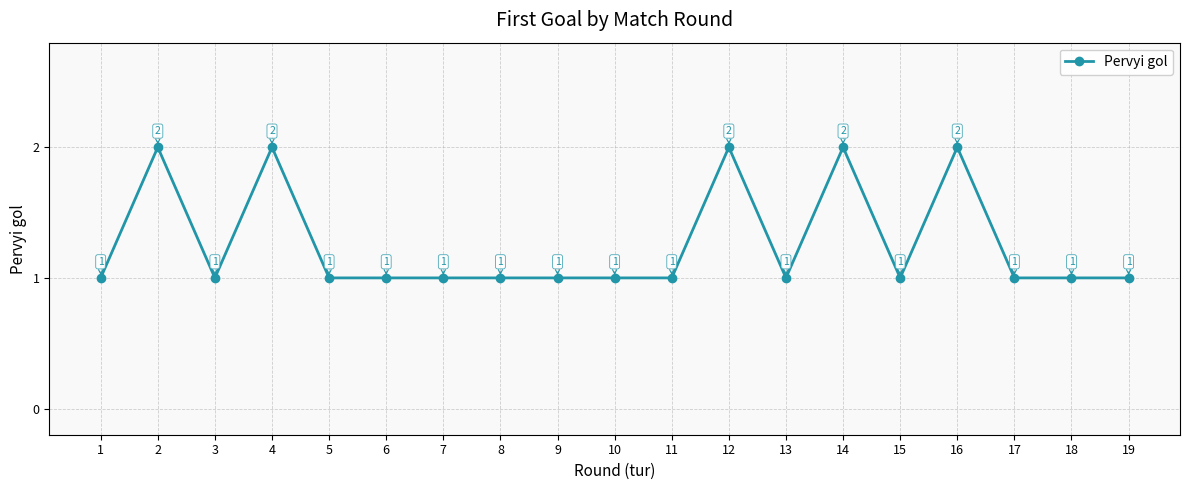

At which category does the data reach its first local peak?

2